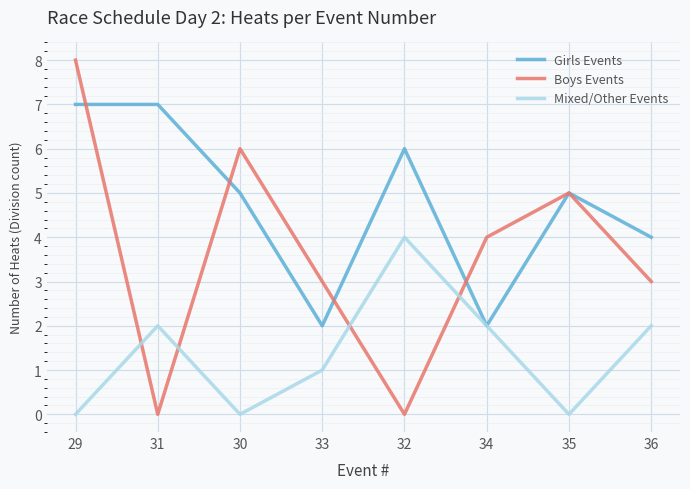

Reading left to right, what are all the values shown in this chart?

Girls Events: 7	7	5	2	6	2	5	4
Boys Events: 8	0	6	3	0	4	5	3
Mixed/Other Events: 0	2	0	1	4	2	0	2